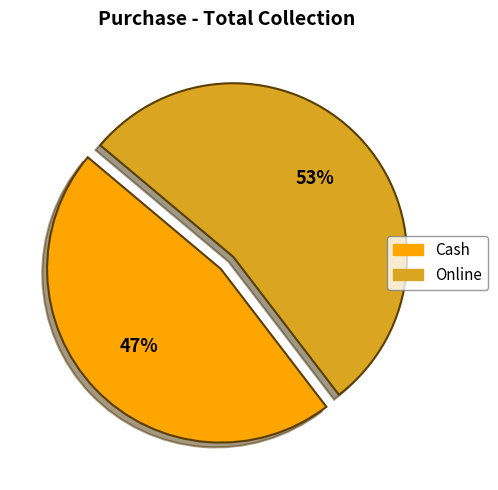

Approximately how many times larger is the value at Cash compared to Online?

0.9